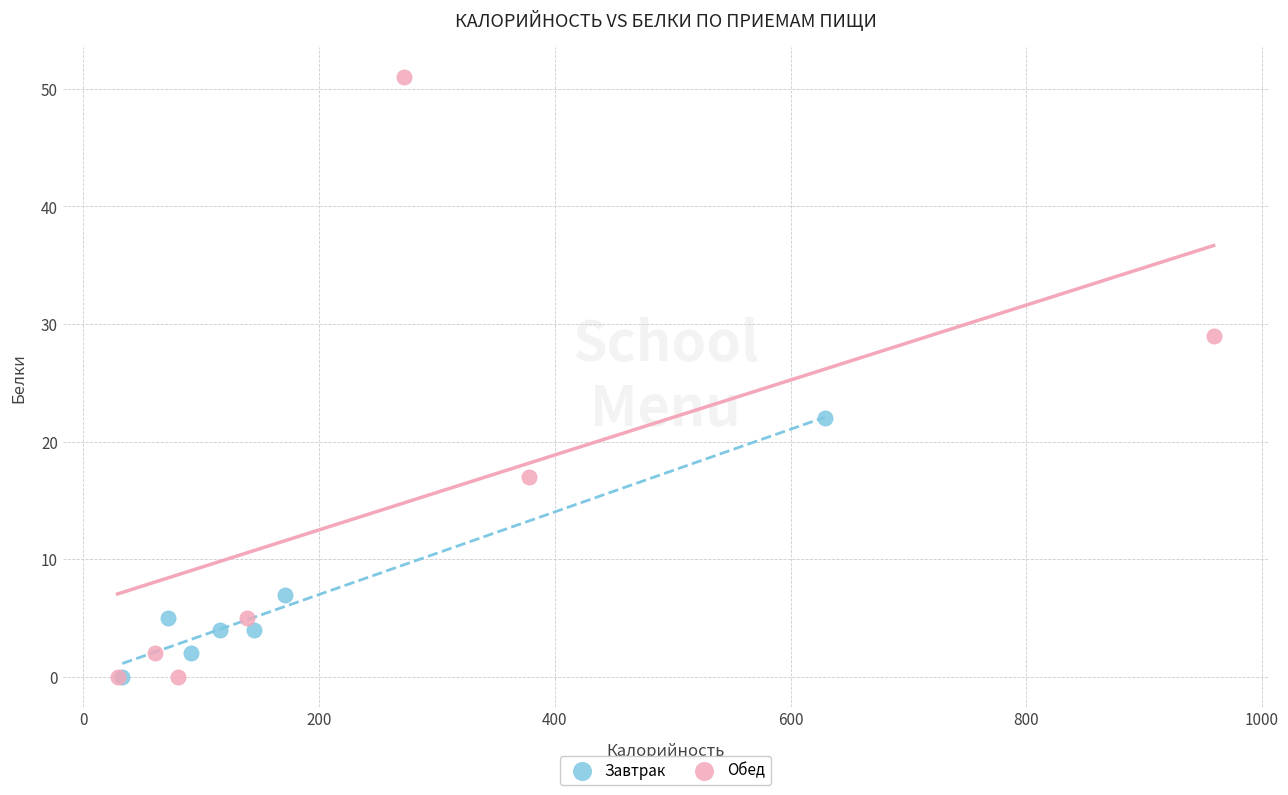

Which series has the largest Y range (max minus min)?

Обед